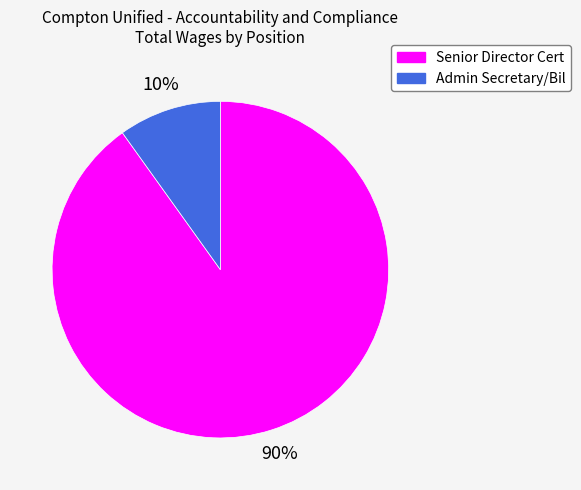

What percentage is the Senior Director Cert slice, to the nearest percent?

90%